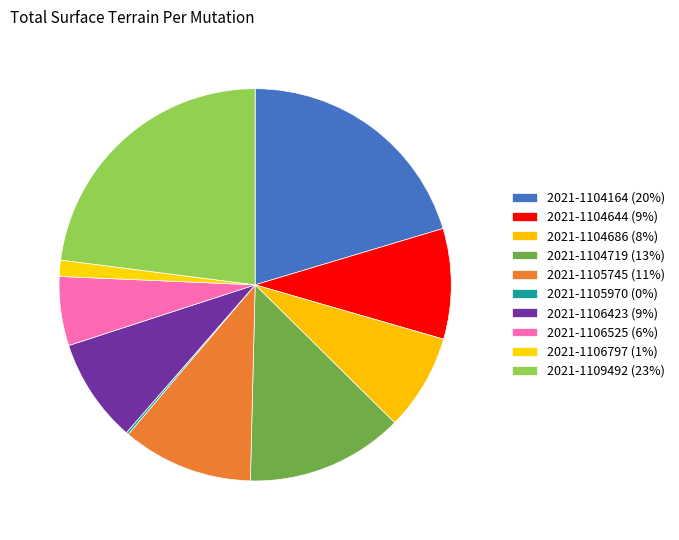

True or false: 2021-1104644 accounts for 1% of the total.

False